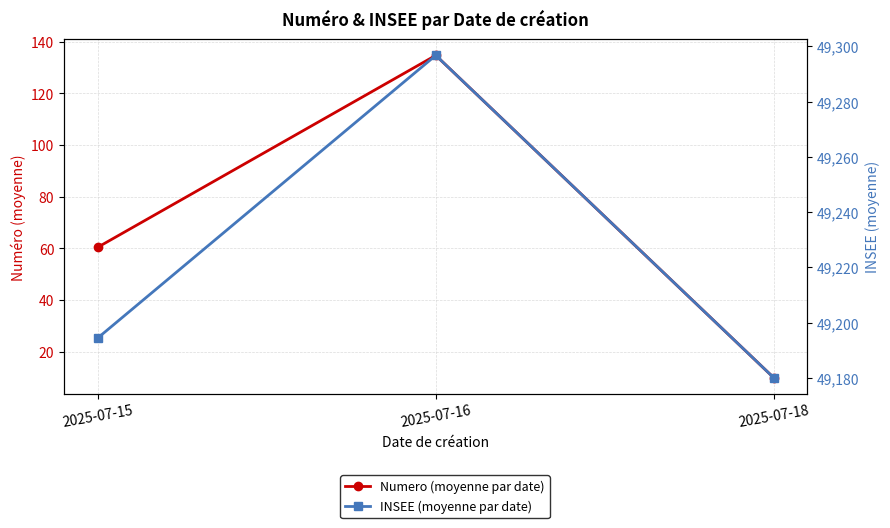

Between 2025-07-16 and 2025-07-18, which series saw the biggest shift?

Numero (moyenne par date)